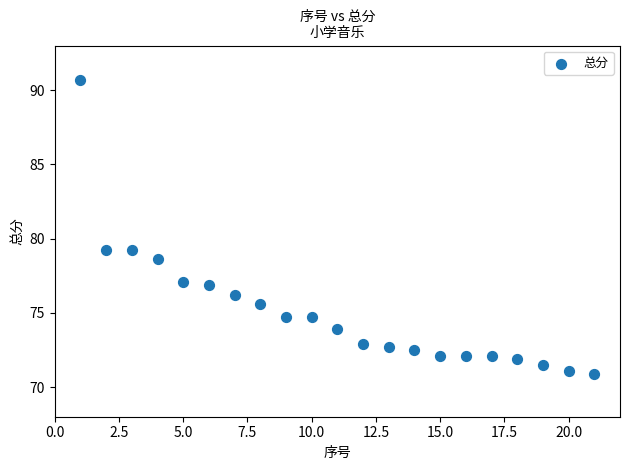

What is the range of X values (max minus min)?

20.0